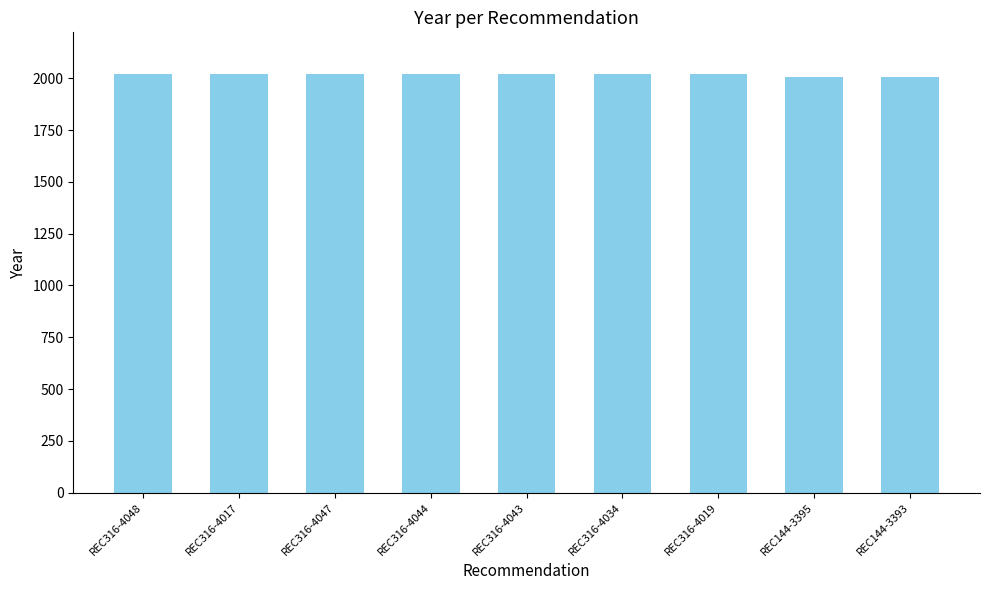

Approximately how many times larger is the value at REC316-4017 compared to REC316-4047?

1.0